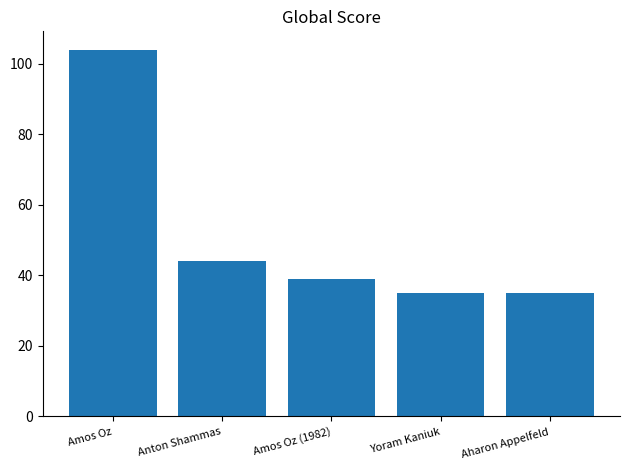

What is the approximate value at Anton Shammas, to the nearest 5?

45